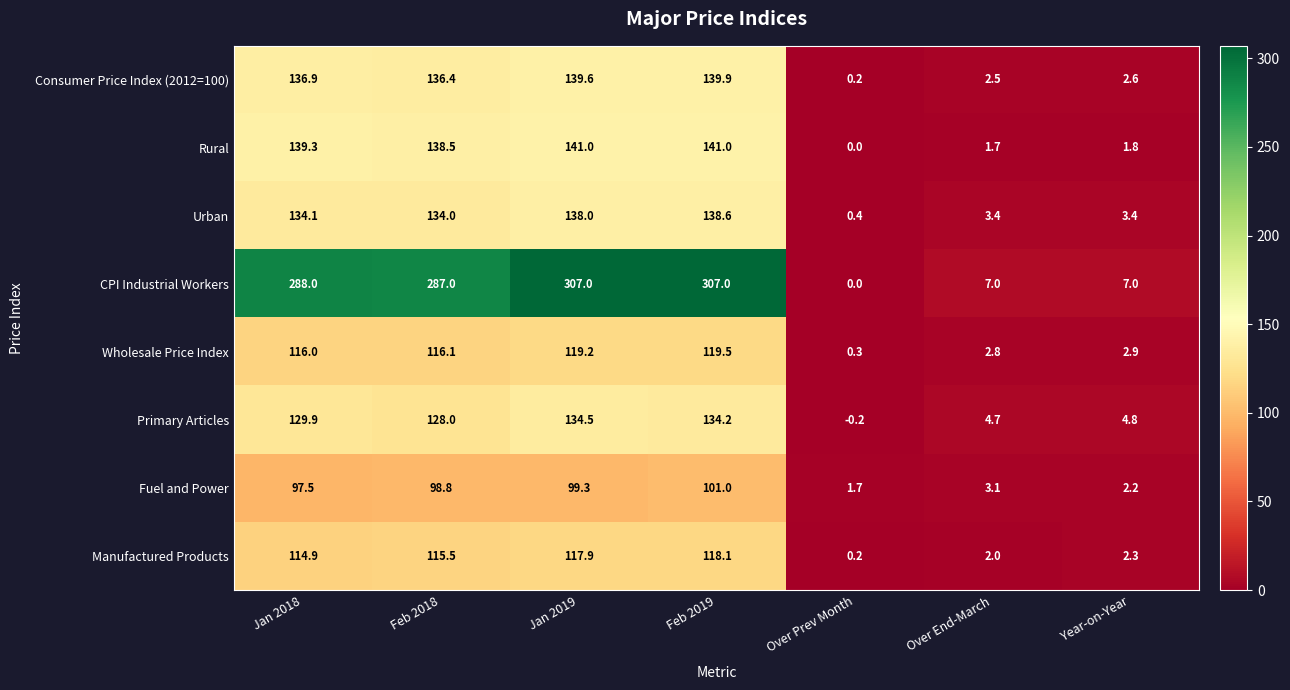

What is the greatest value displayed?

307.0